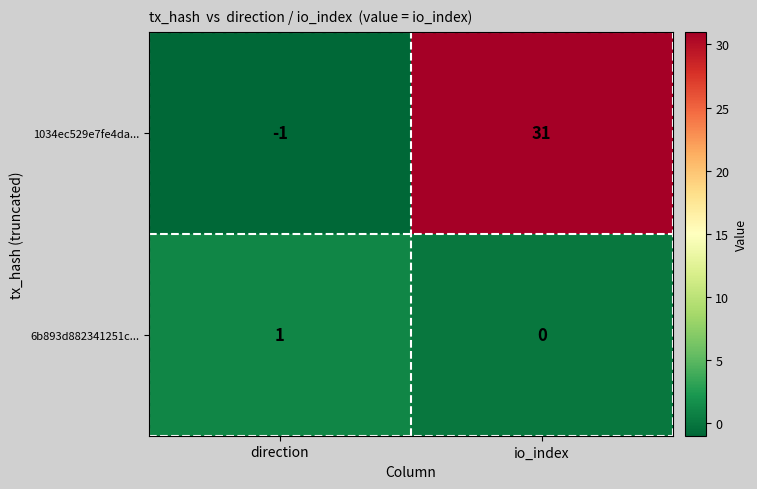

What is the maximum value shown in the chart?

31